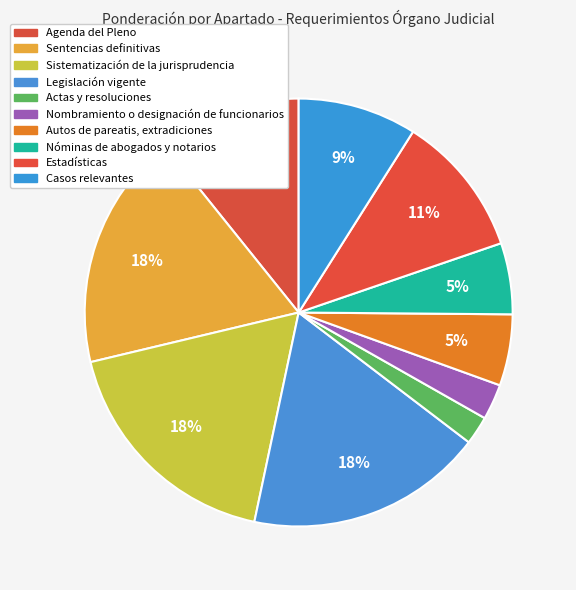

How many segments does this pie chart have?

10